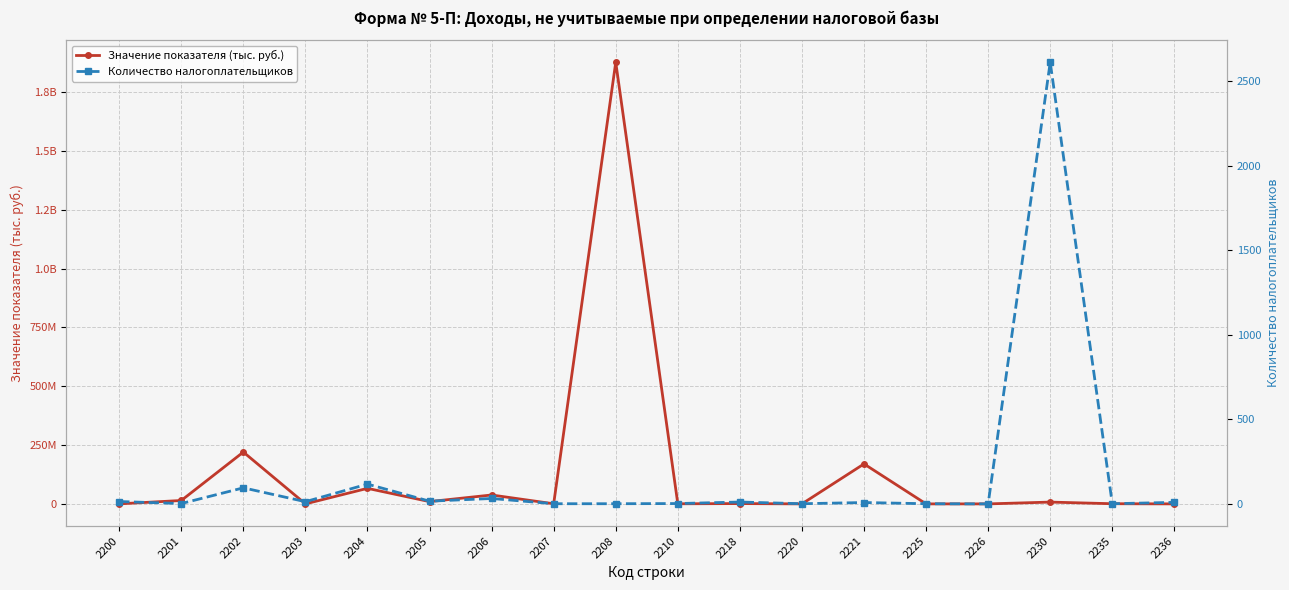

What is the sum of all Количество налогоплательщиков values?

2936